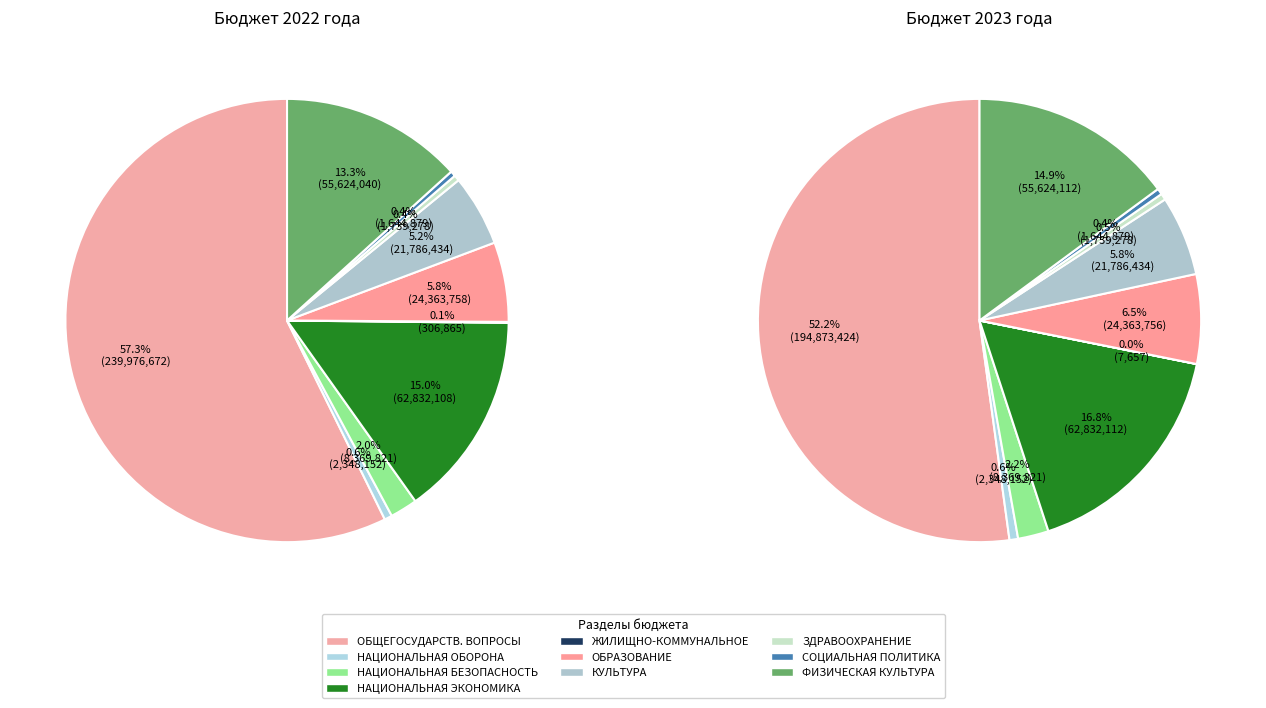

What percentage is the values_2023 slice, to the nearest percent?

1%